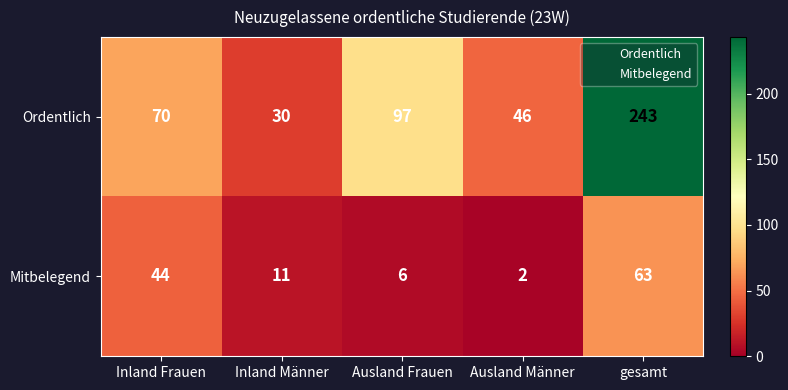

At which category is the sum across all series the highest?

gesamt